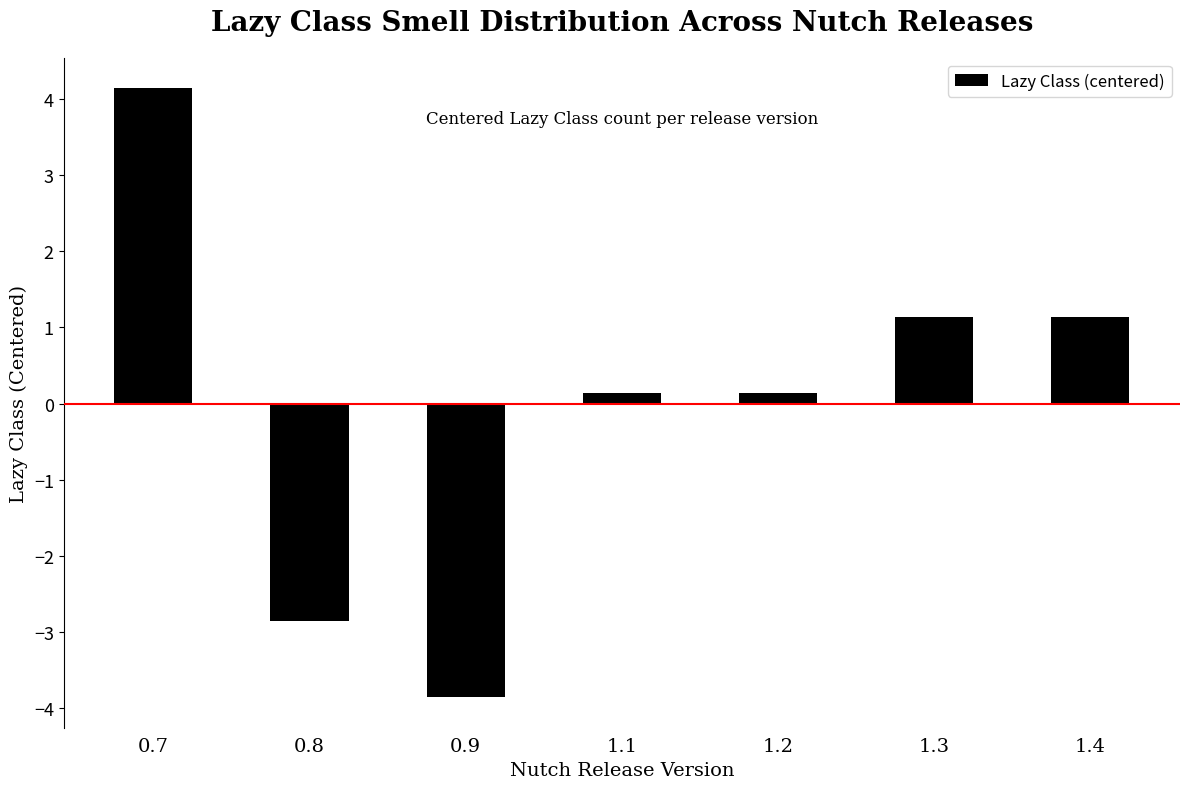

What is the label of the 6th bar from the right?

0.8